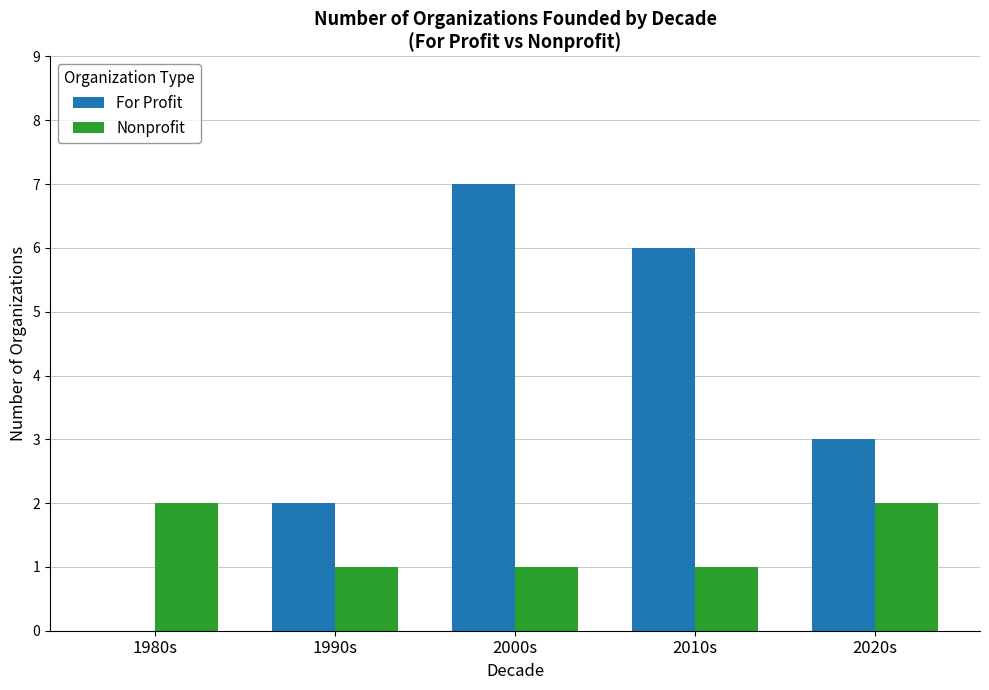

Where does the For Profit series first go above 3?

2000s